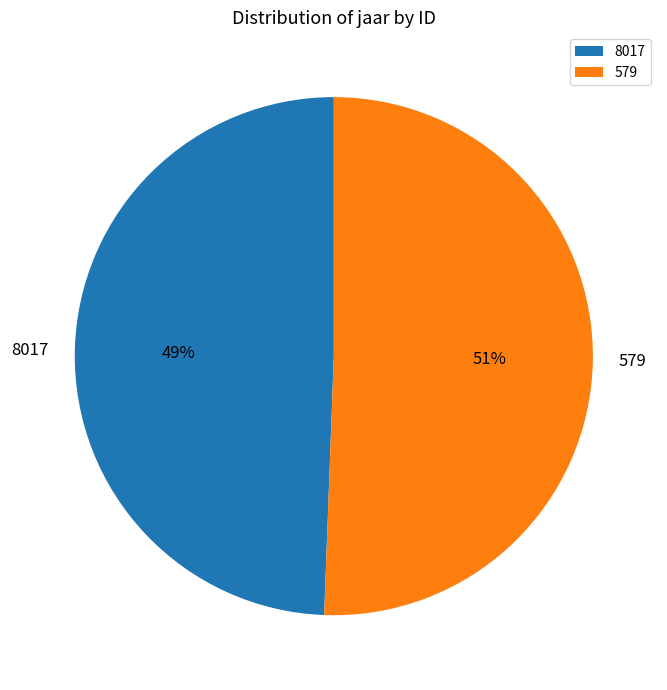

Count the number of slices in the pie.

2